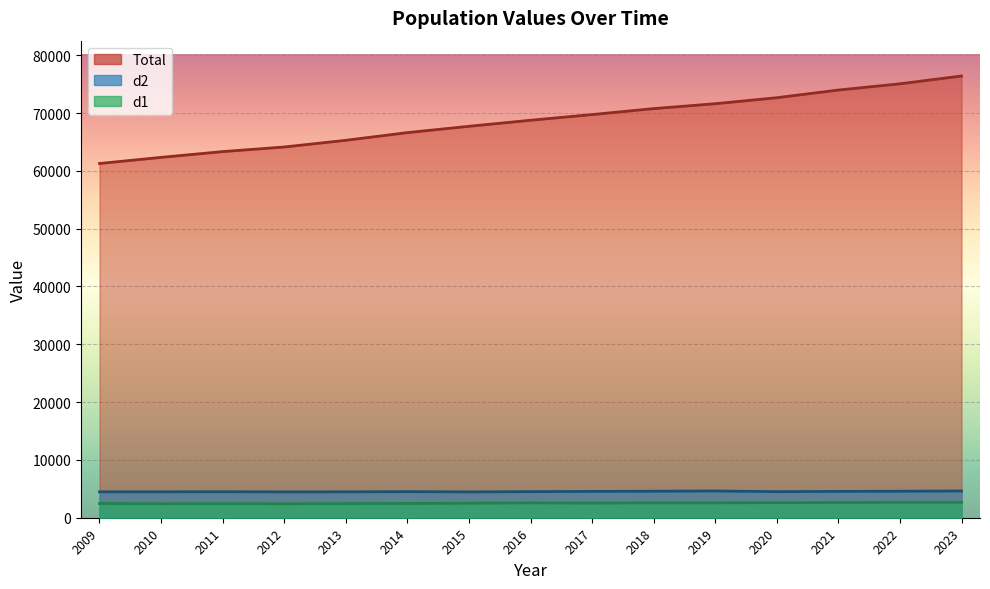

Between 2023 and 2022, which is larger?

2023